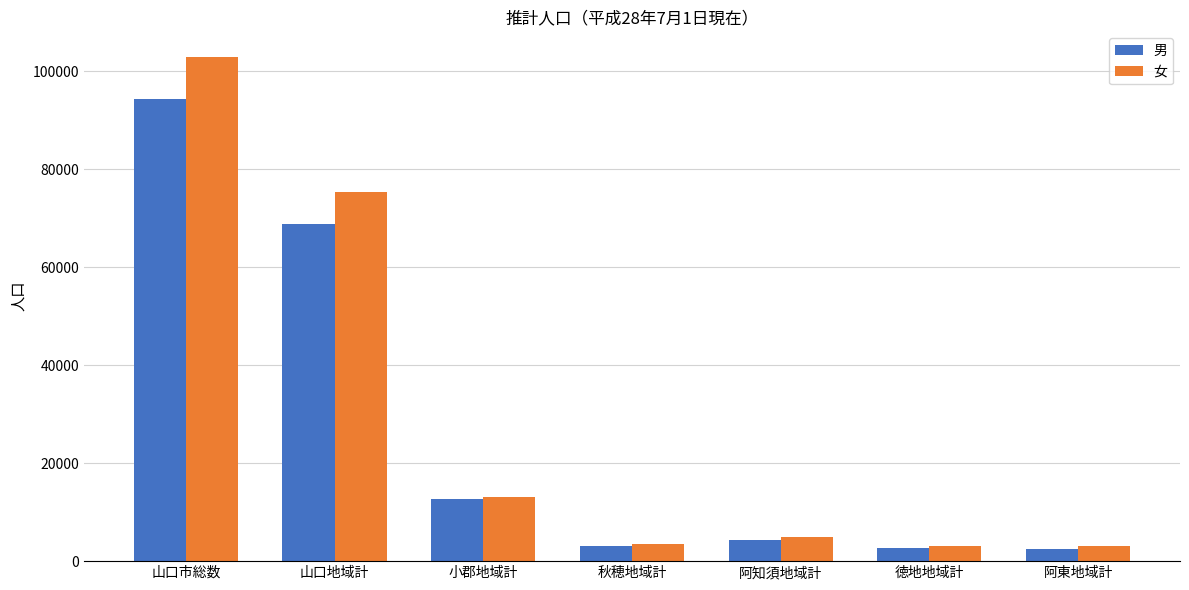

What is the total value across all series at 徳地地域計?

5865